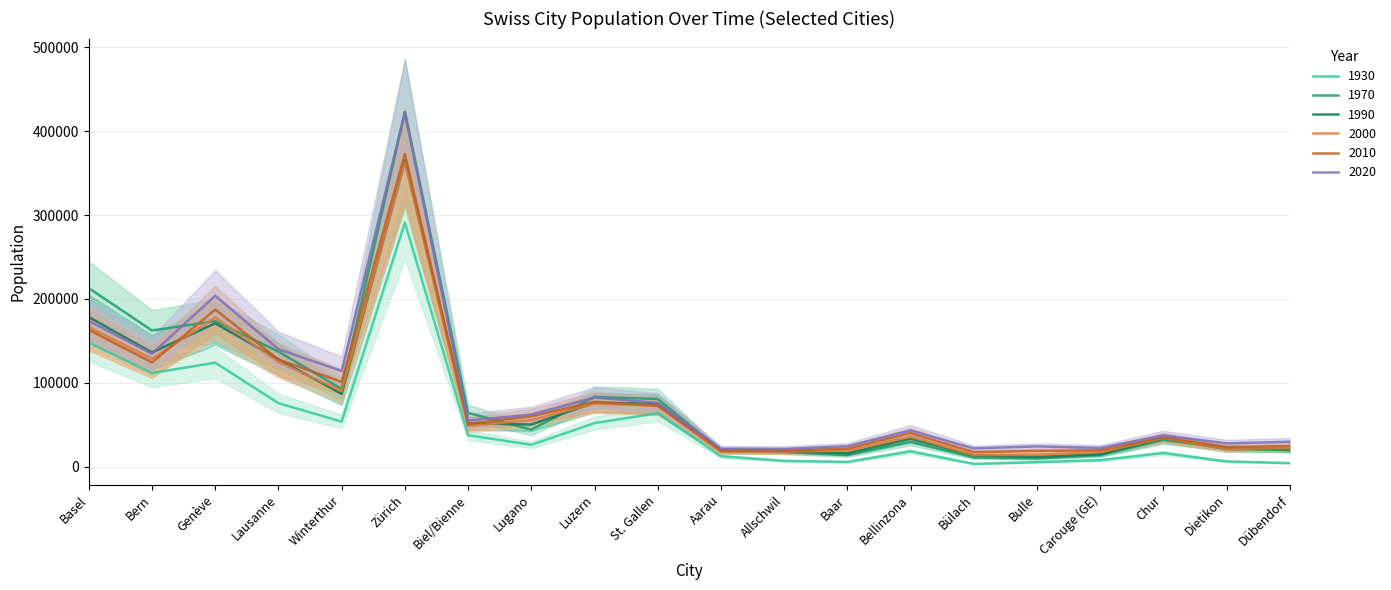

Is it true that 2010 equals 90441 at Basel?

False